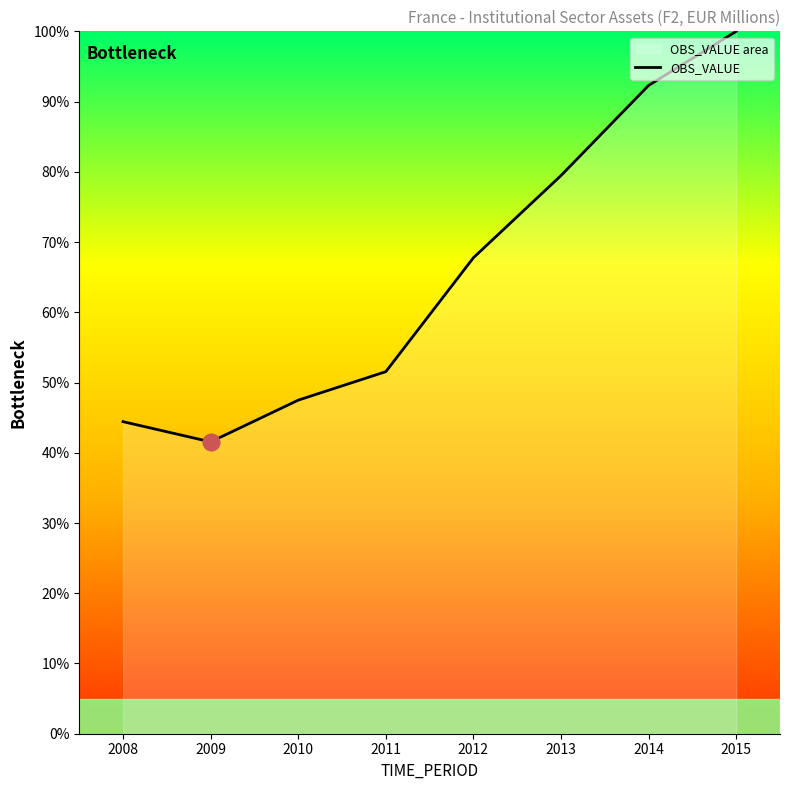

What is the difference between the maximum and minimum values?

58.4